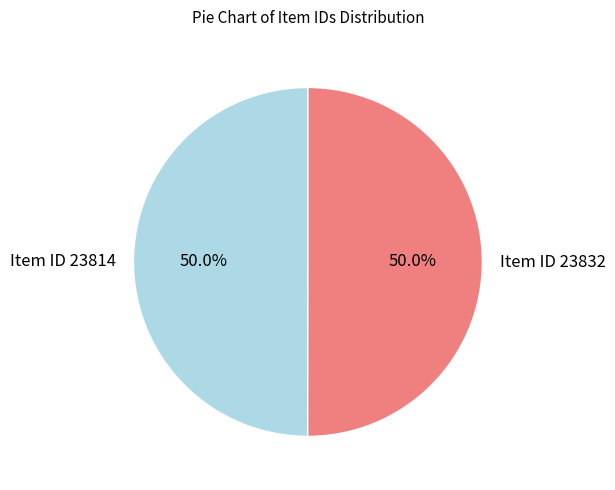

How many segments does this pie chart have?

2